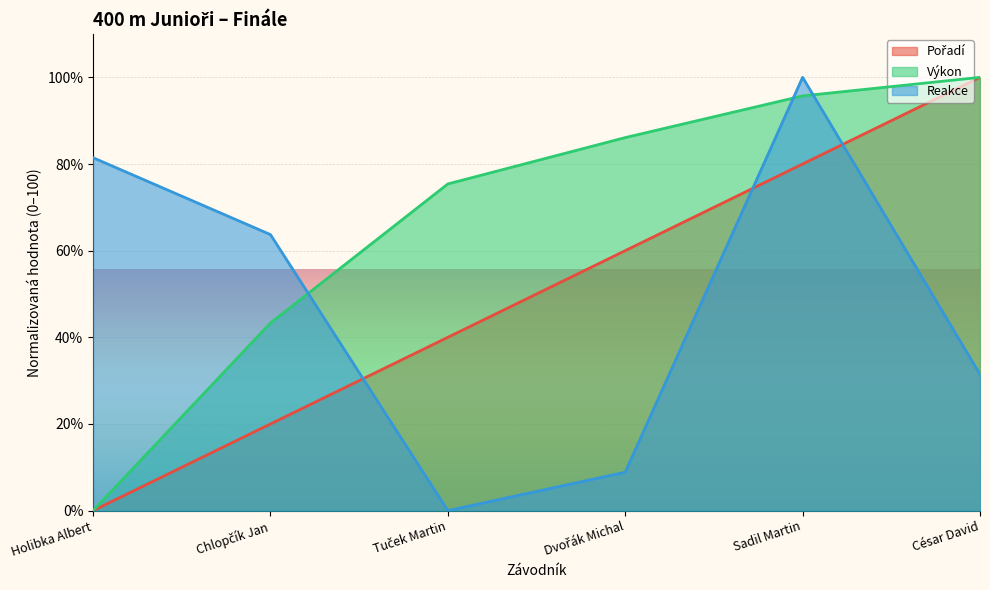

Which series has the largest range (max minus min)?

Pořadí